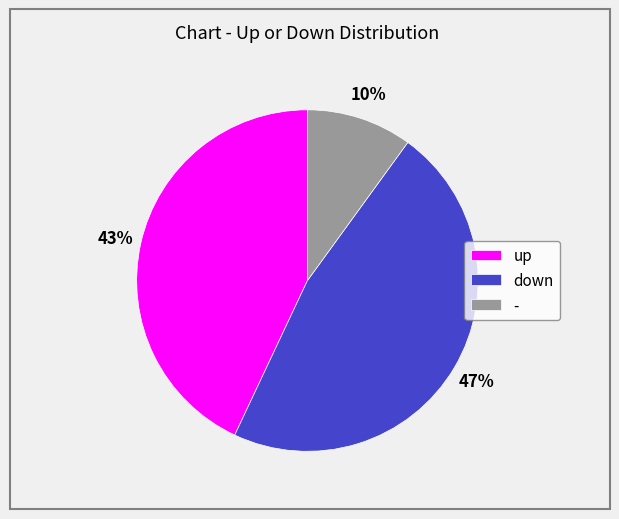

Between up and down, which is larger?

down